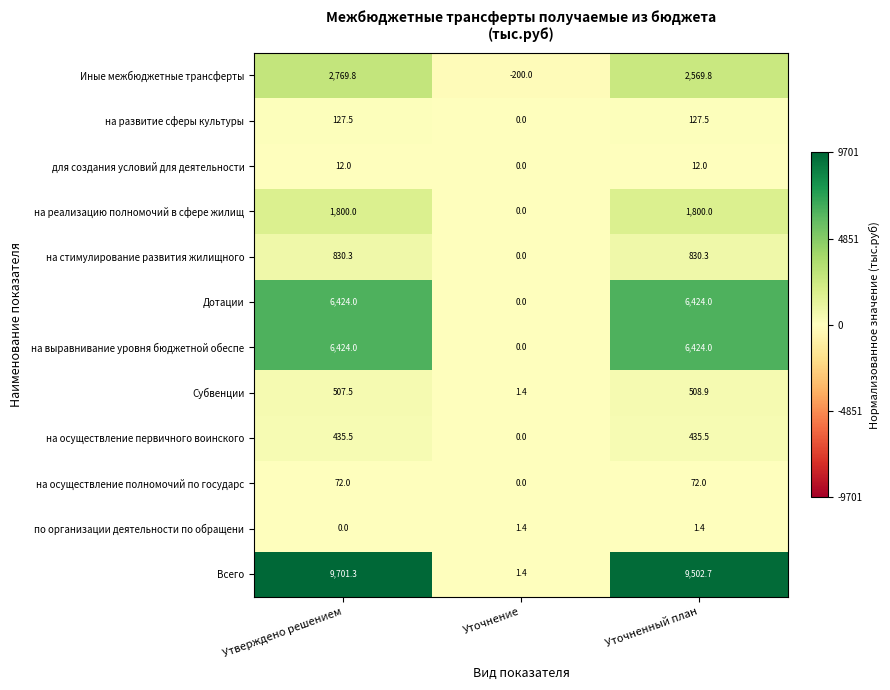

Is it true that для создания условий для деятельности equals 12.0 at Утверждено решением?

True